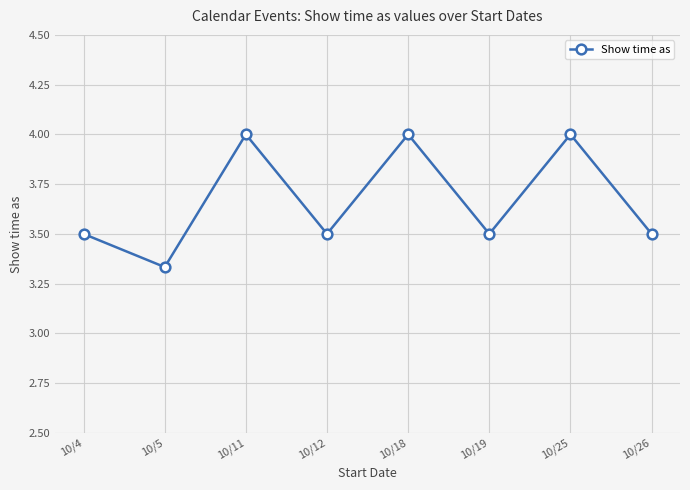

What is the sum of all values?

29.3